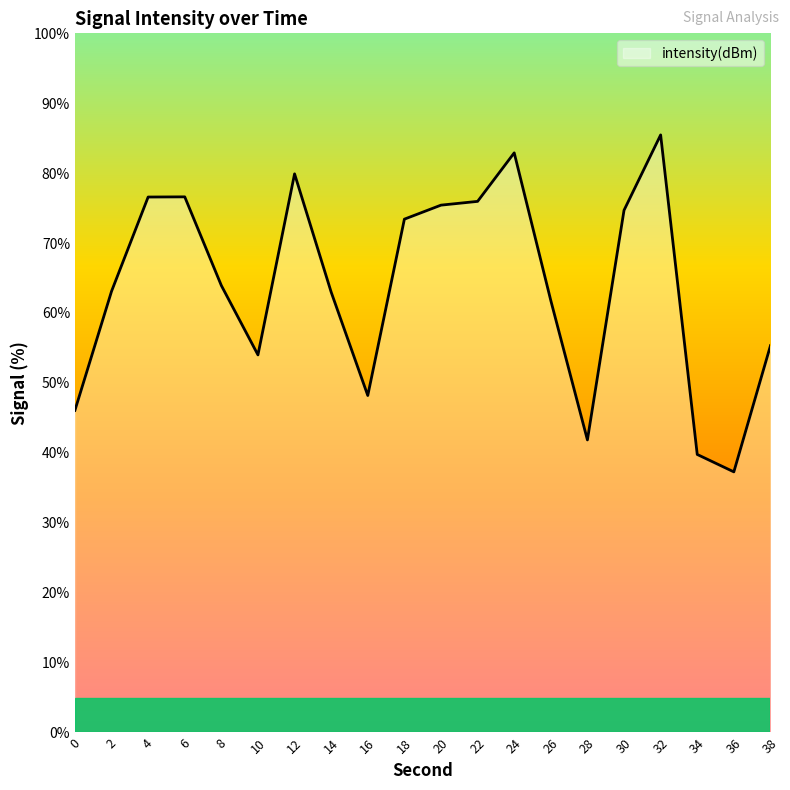

How many lines are shown in the chart?

1